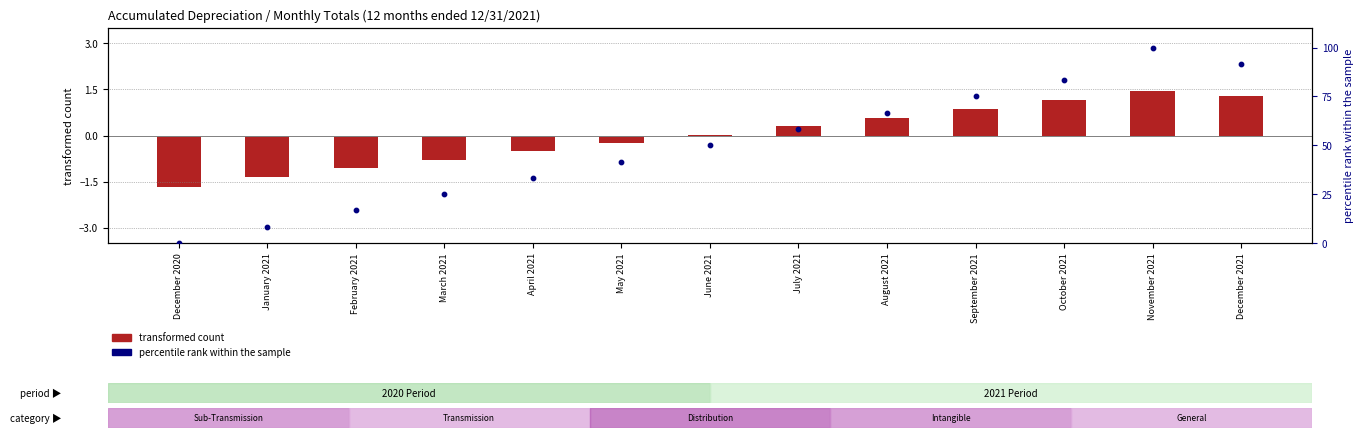

Which series has the largest Y range (max minus min)?

percentile rank within the sample